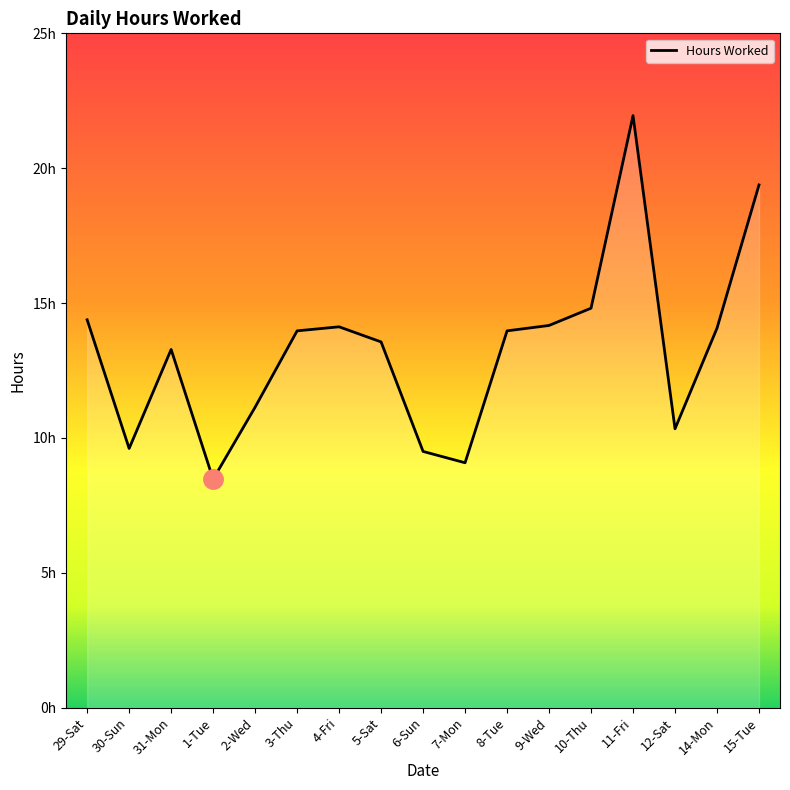

What is the label of the 5th point from the right?

10-Thu